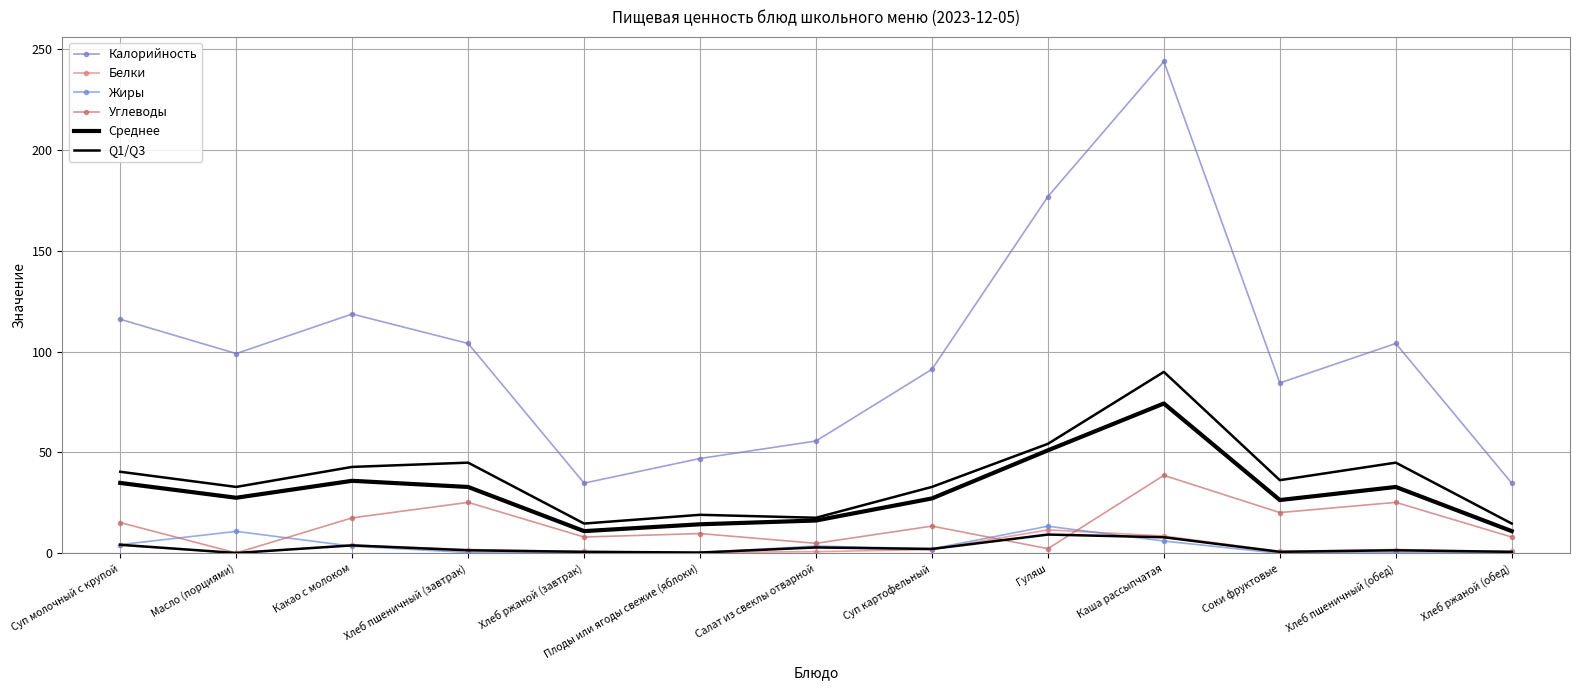

At how many categories does at least one series exceed 169?

2